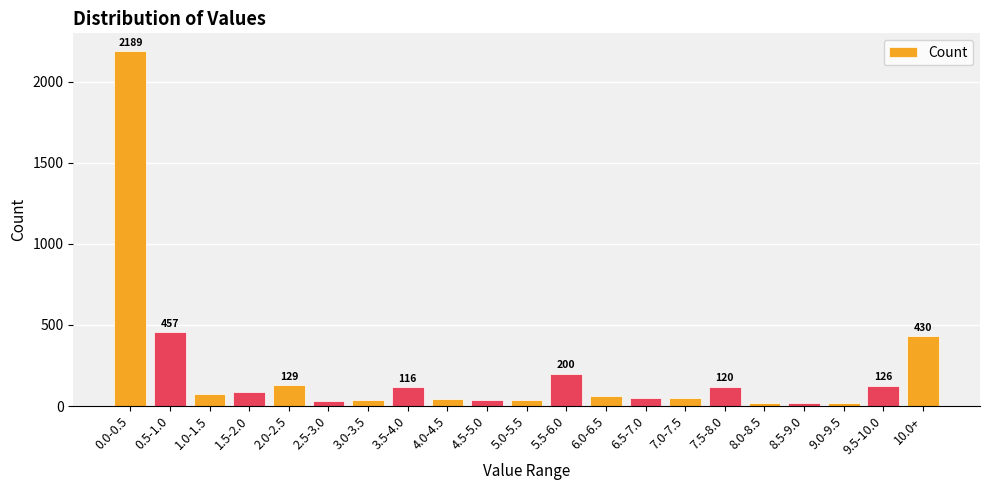

What is the change in value from 2.0-2.5 to 5.5-6.0?

+71